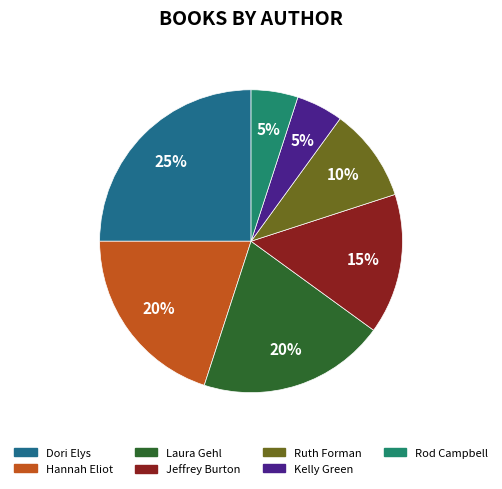

What is the largest slice in the pie chart?

Dori Elys